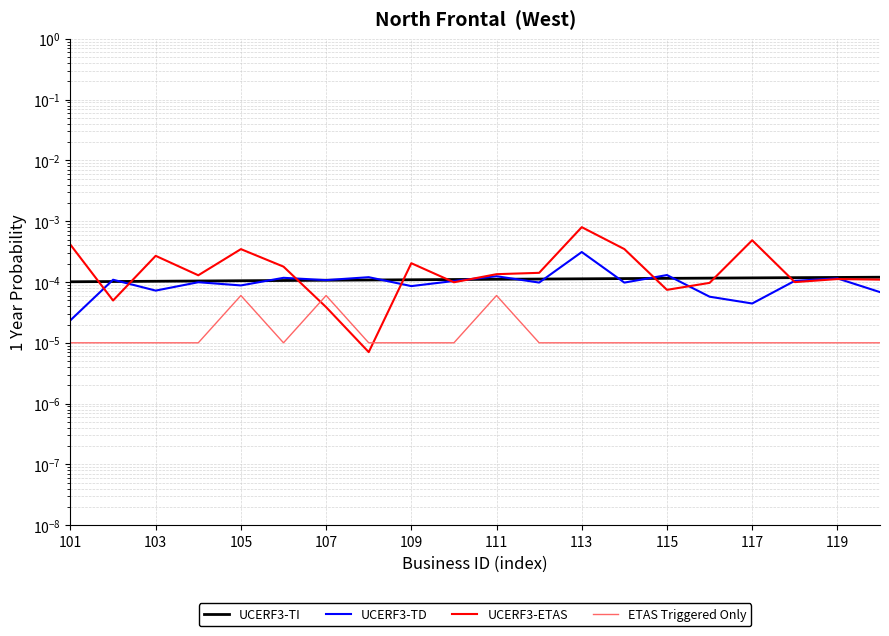

At how many categories does at least one series exceed 0?

20